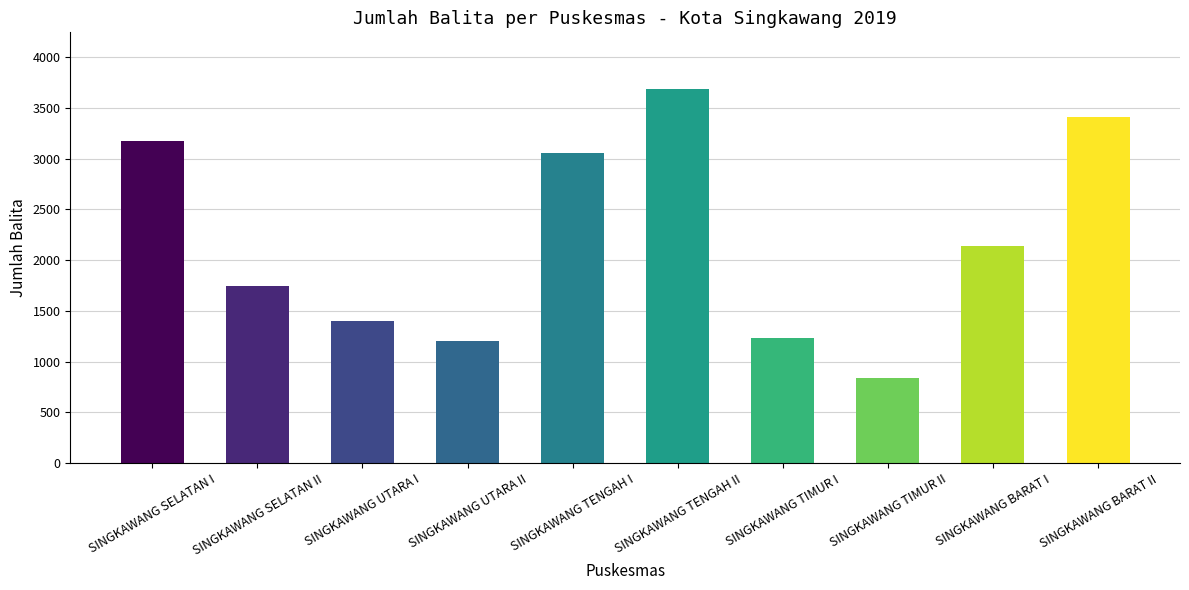

Rank the categories by value from lowest to highest.

SINGKAWANG TIMUR II, SINGKAWANG UTARA II, SINGKAWANG TIMUR I, SINGKAWANG UTARA I, SINGKAWANG SELATAN II, SINGKAWANG BARAT I, SINGKAWANG TENGAH I, SINGKAWANG SELATAN I, SINGKAWANG BARAT II, SINGKAWANG TENGAH II